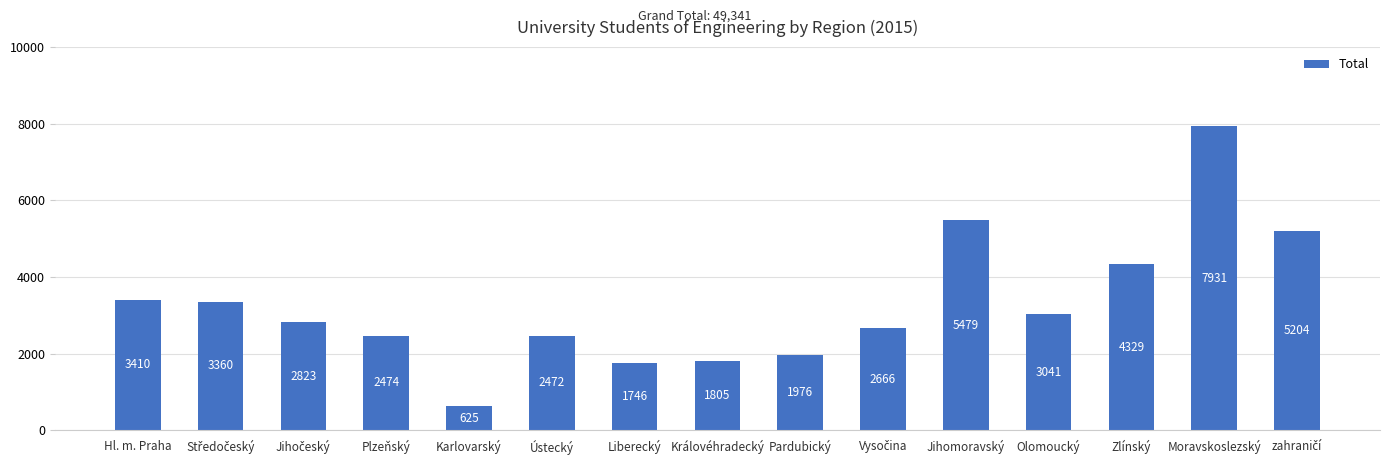

Which category has the highest value across all series?

Moravskoslezský